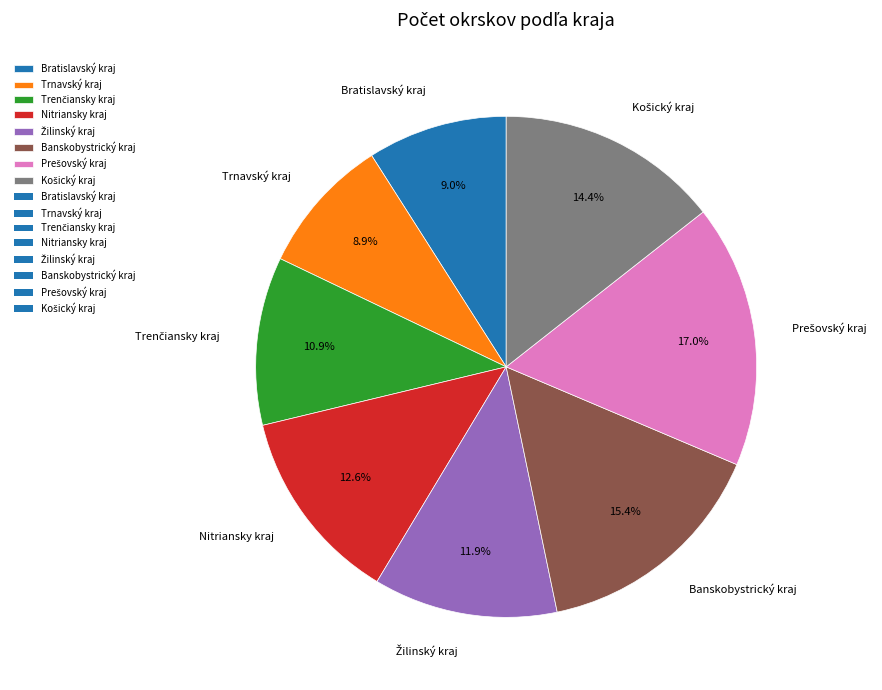

Is the sum of Trnavský kraj and Bratislavský kraj greater than half?

No